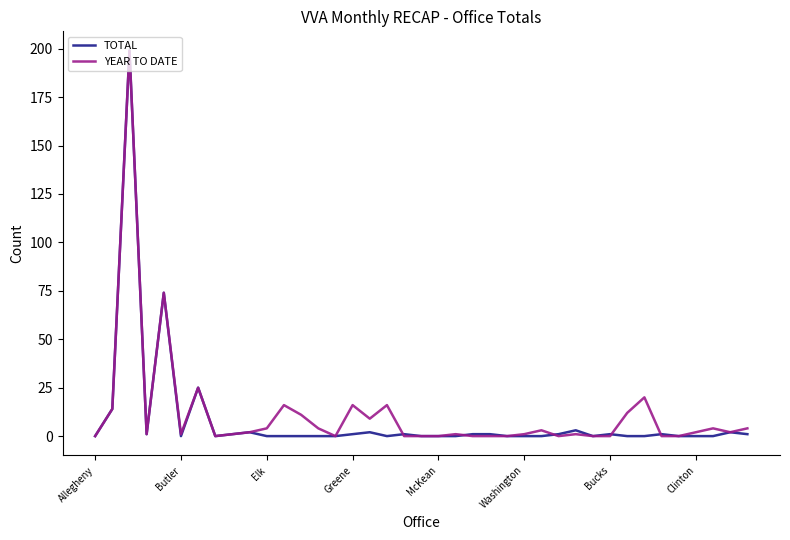

The value of YEAR TO DATE at Greene is 26. True or false?

False